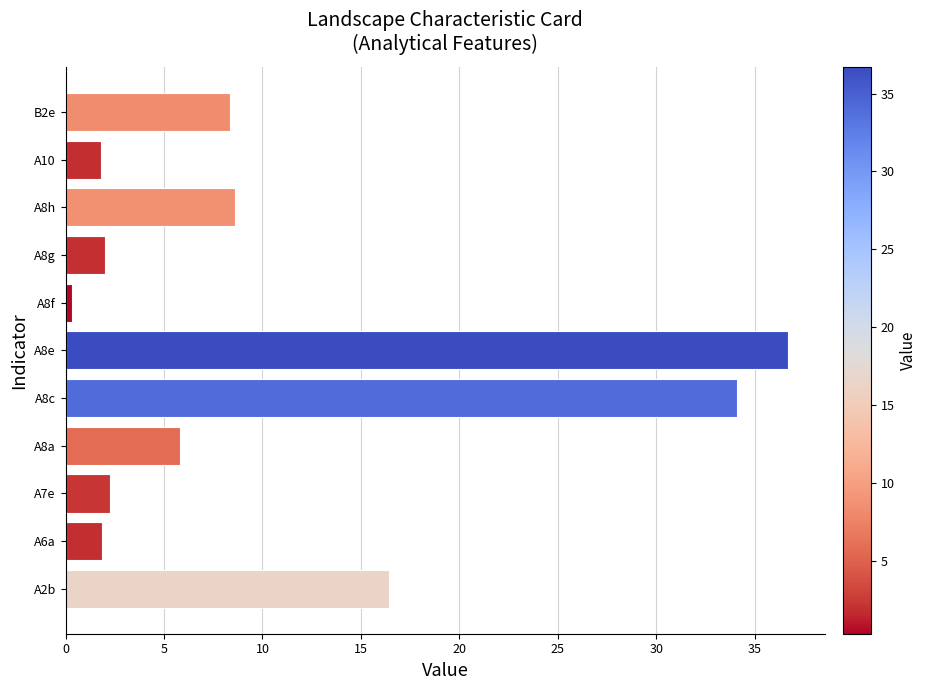

The value at A7e is 2.2. True or false?

True